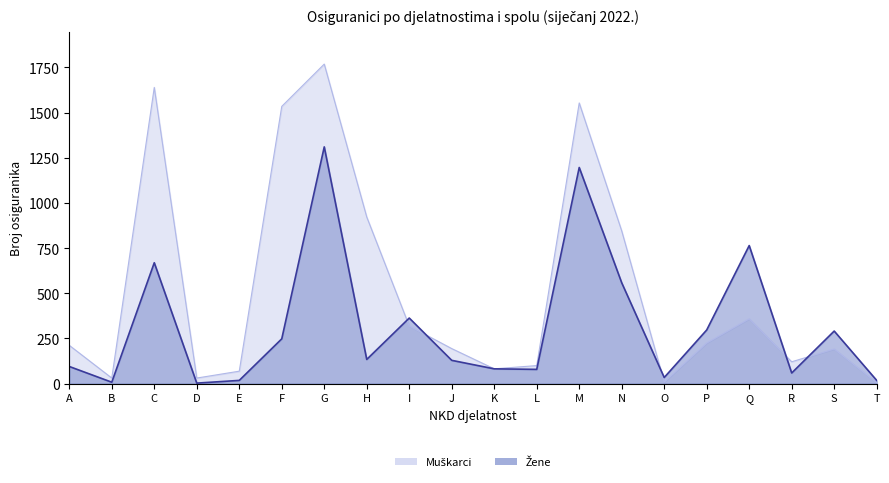

True or false: Muškarci has a value of 31 at D.

True